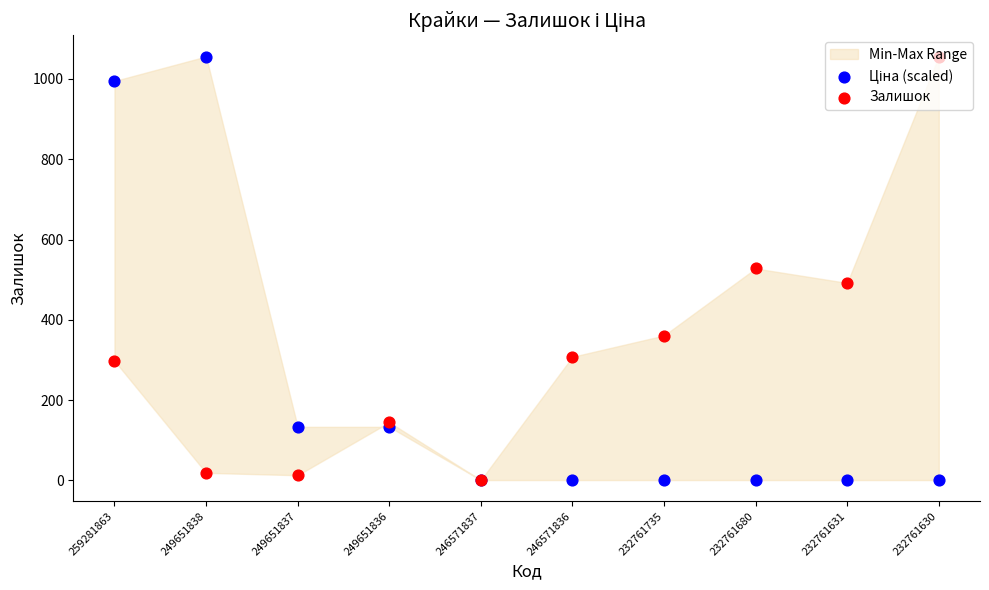

At which category is the sum across all series the highest?

259281863